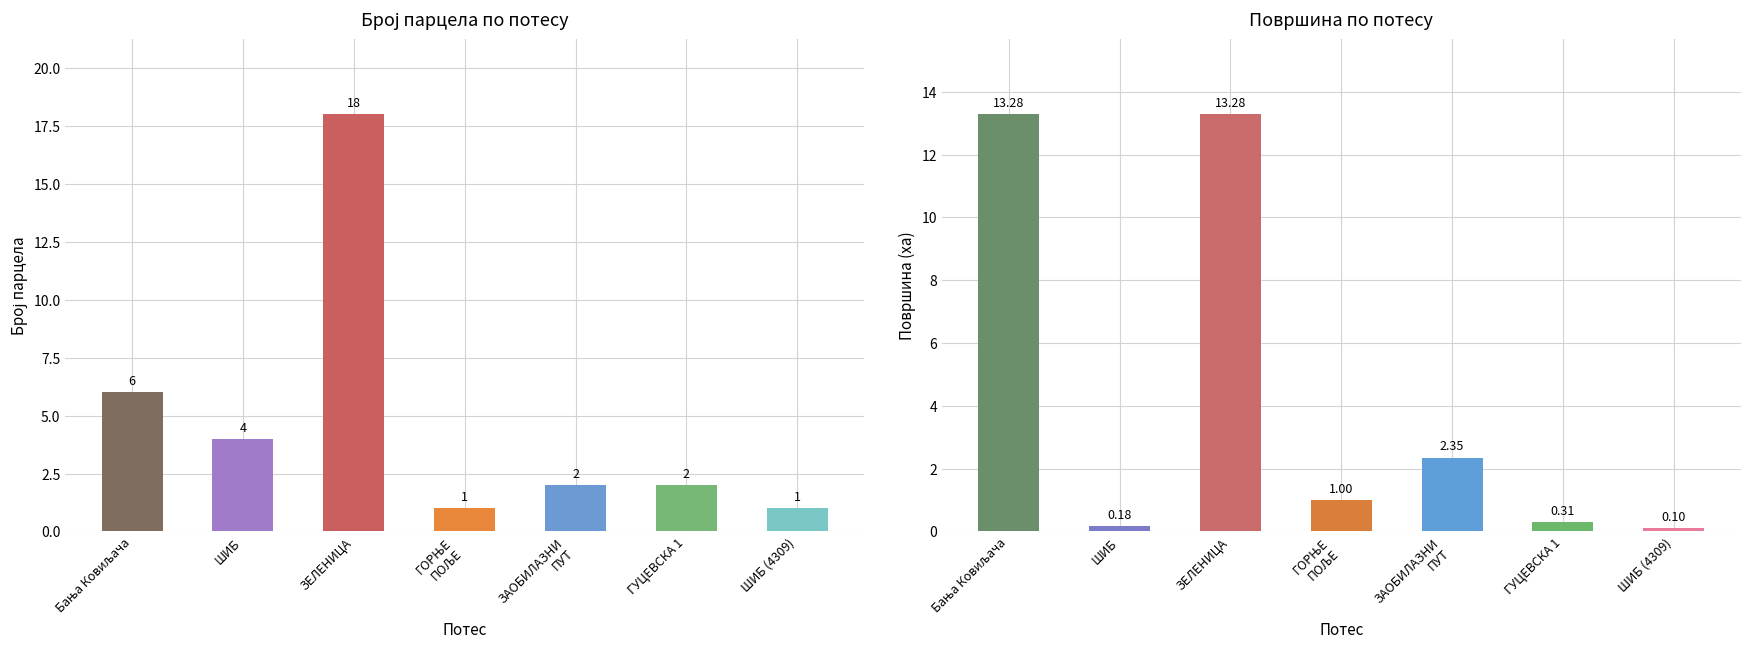

Is it true that Површина equals 13.3 at ЗЕЛЕНИЦА?

True